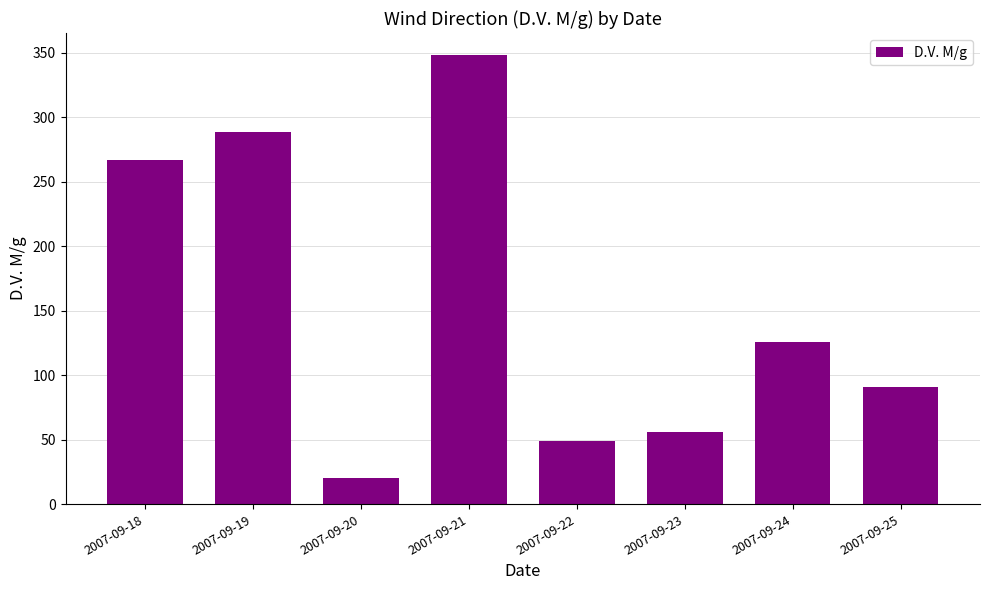

What is the average value?

156